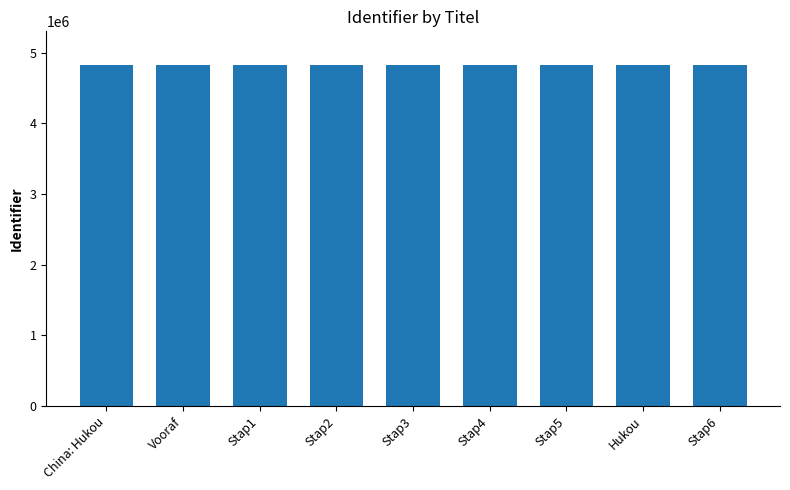

Is it true that the value at Stap3 is 4821689?

True